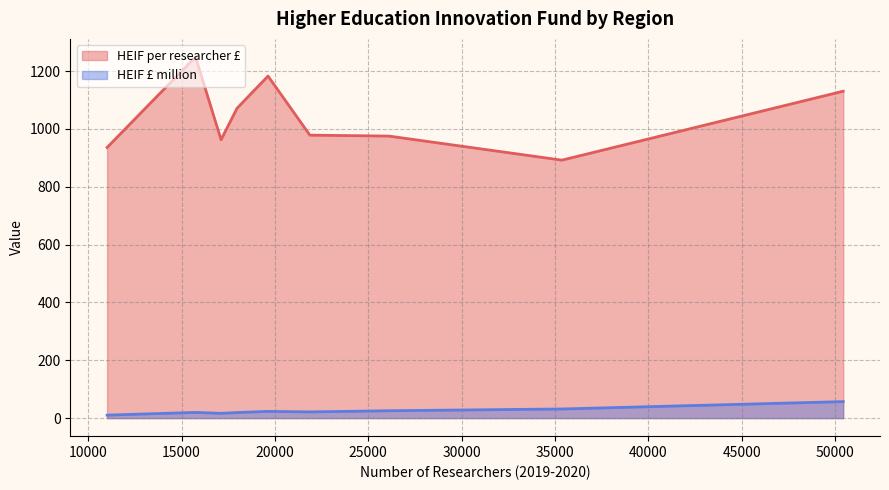

Which series has the largest total across all categories?

HEIF per researcher £